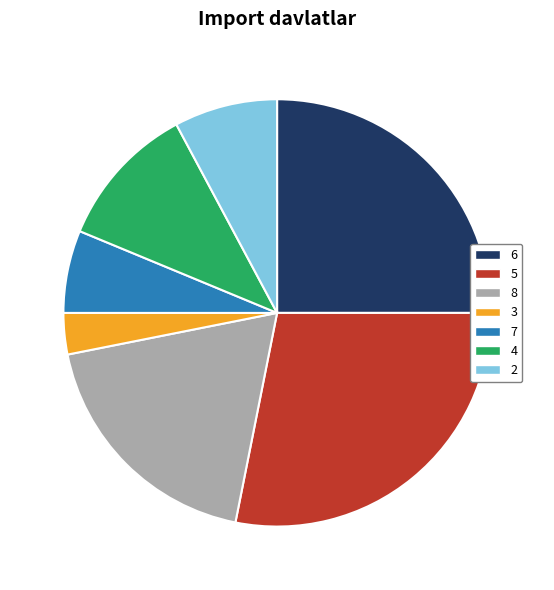

Do 8 and 4 together represent more than half of the pie?

No